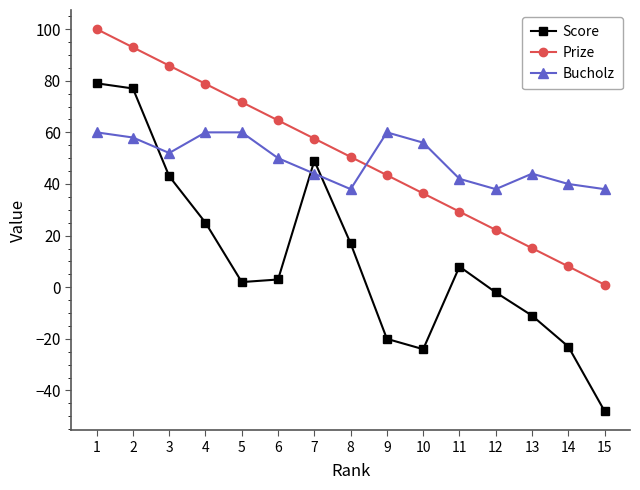

Which series ends up on top after the final intersection of Bucholz and Score?

Bucholz